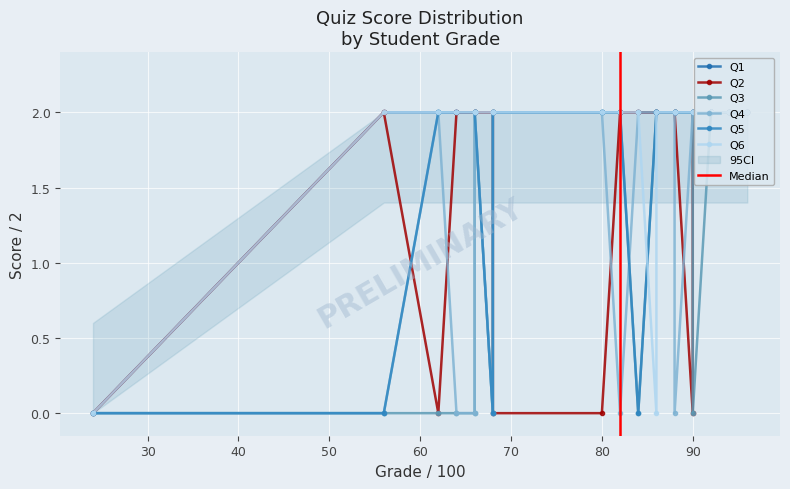

What is the value of the Q6 point at the 5th from the left?

2